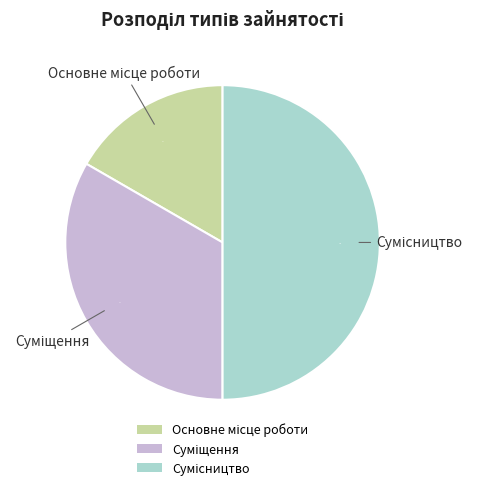

To the nearest percent, what is the average slice percentage?

33%